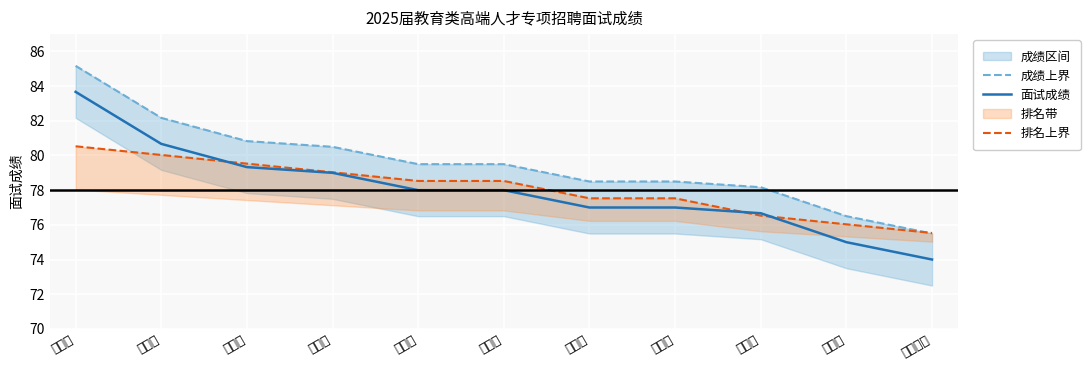

At which label does 面试成绩 reach its minimum?

陈宸可轲